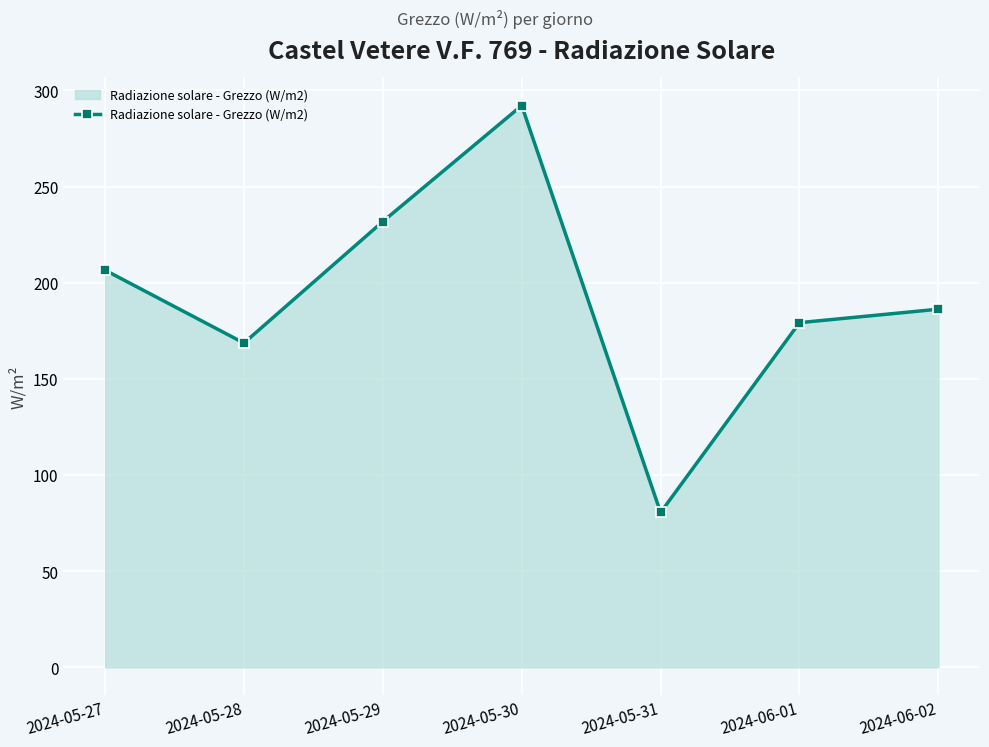

Rank the categories by value from highest to lowest.

2024-05-30, 2024-05-29, 2024-05-27, 2024-06-02, 2024-06-01, 2024-05-28, 2024-05-31